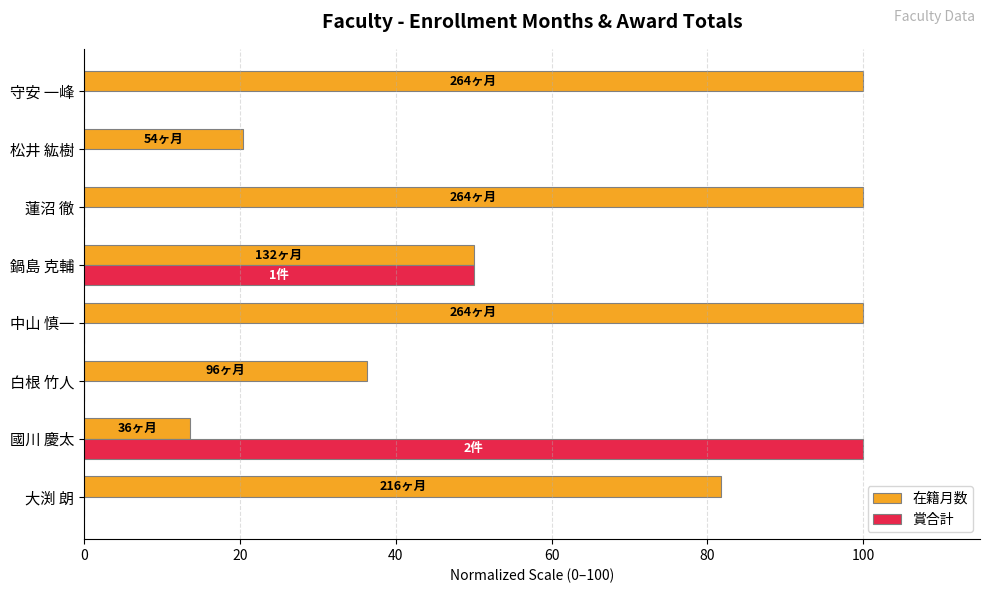

Which series changed the most between 白根 竹人 and 鍋島 克輔?

賞合計